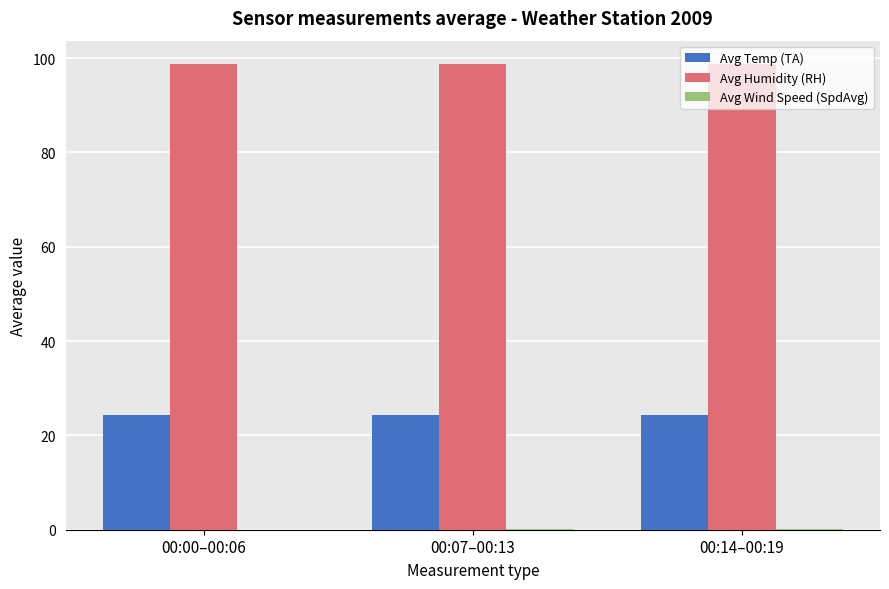

The Avg Temp (TA) series shows 13.4 at 00:00–00:06. True or false?

False